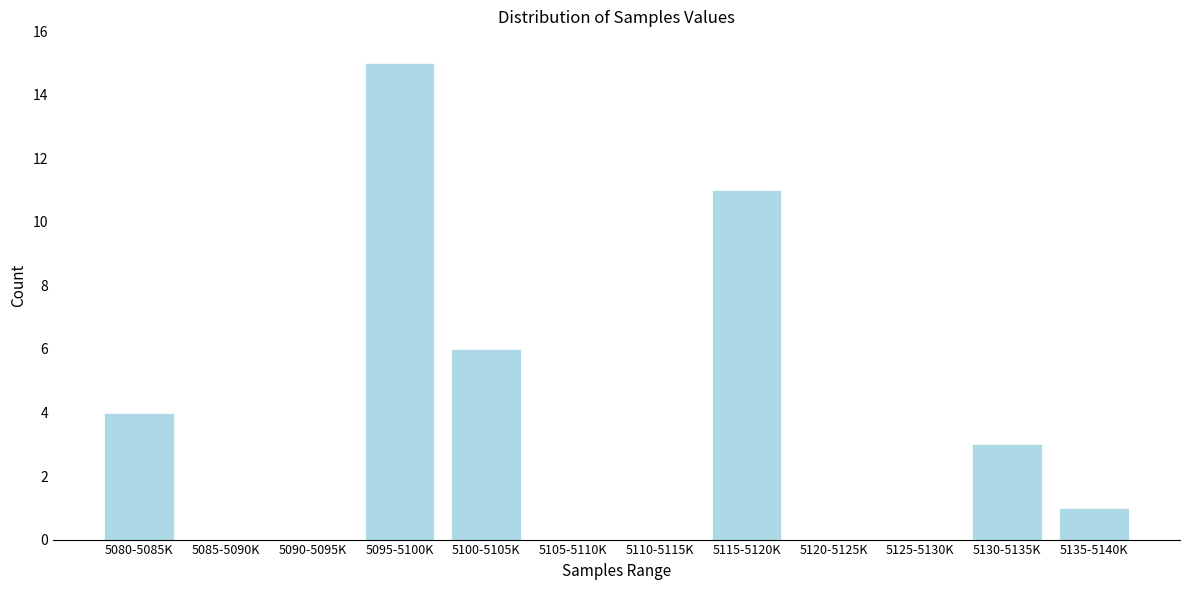

Reading left to right, extract all data points from this chart.

5080-5085K=4	5085-5090K=0	5090-5095K=0	5095-5100K=15	5100-5105K=6	5105-5110K=0	5110-5115K=0	5115-5120K=11	5120-5125K=0	5125-5130K=0	5130-5135K=3	5135-5140K=1